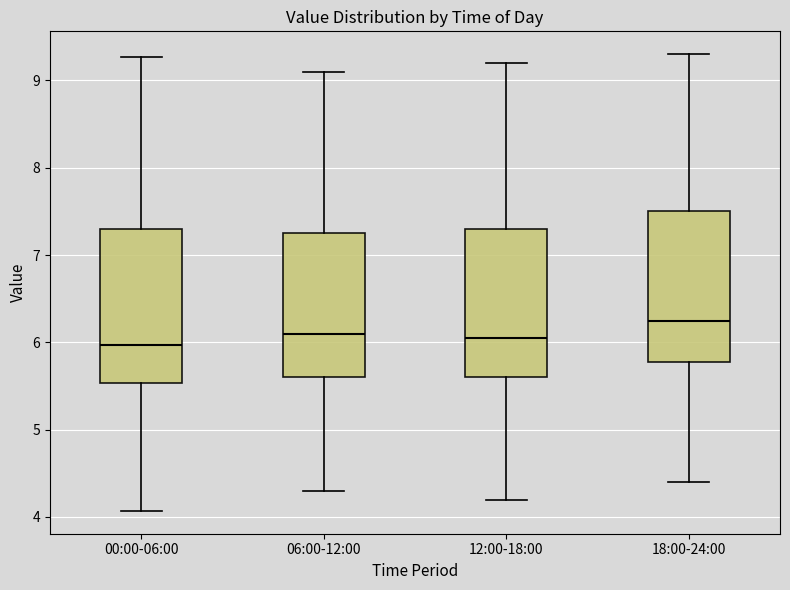

Which box has the highest median line?

18:00-24:00